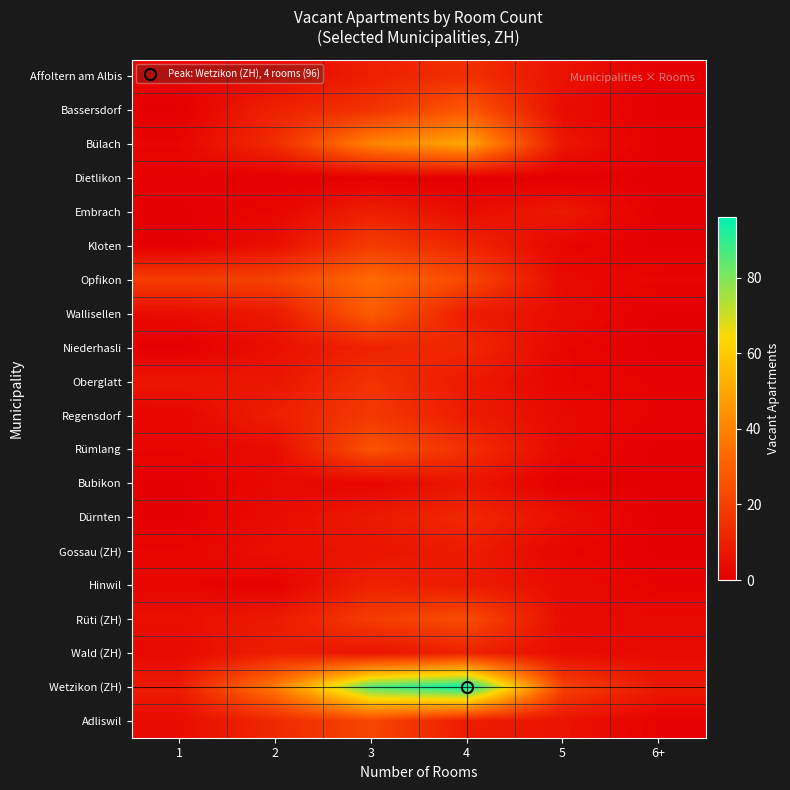

Rank the series by their maximum value, from lowest to highest.

Dietlikon, Bubikon, Gossau (ZH), Embrach, Hinwil, Wald (ZH), Niederhasli, Dürnten, Affoltern am Albis, Oberglatt, Regensdorf, Kloten, Adliswil, Rüti (ZH), Rümlang, Bassersdorf, Wallisellen, Opfikon, Bülach, Wetzikon (ZH)